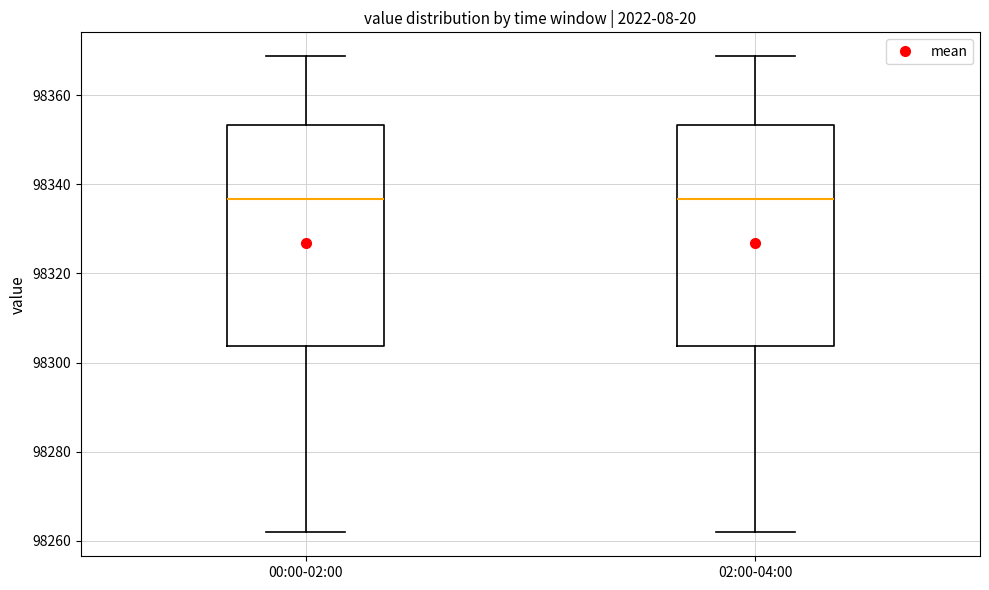

Reading left to right, read every box against the y-axis: the position of its median line, the range the box covers, and the ends of its whiskers. The values are not printed on the chart, so give them approximately, as read against the axis.

00:00-02:00: median 98336, box 98304 to 98354, whiskers 98262 to 98368
02:00-04:00: median 98336, box 98304 to 98354, whiskers 98262 to 98368